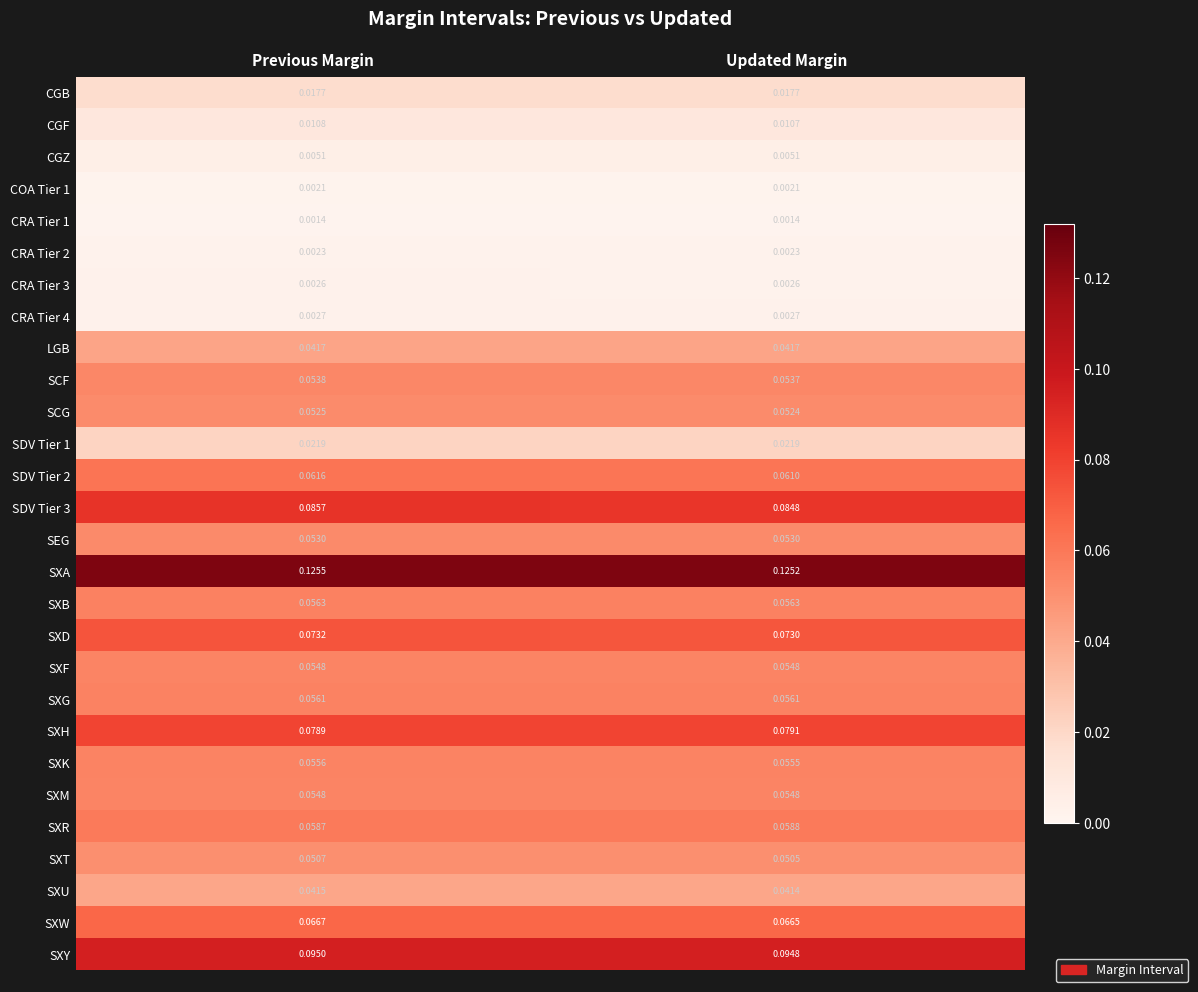

At which label does SXR reach its minimum?

Previous Margin